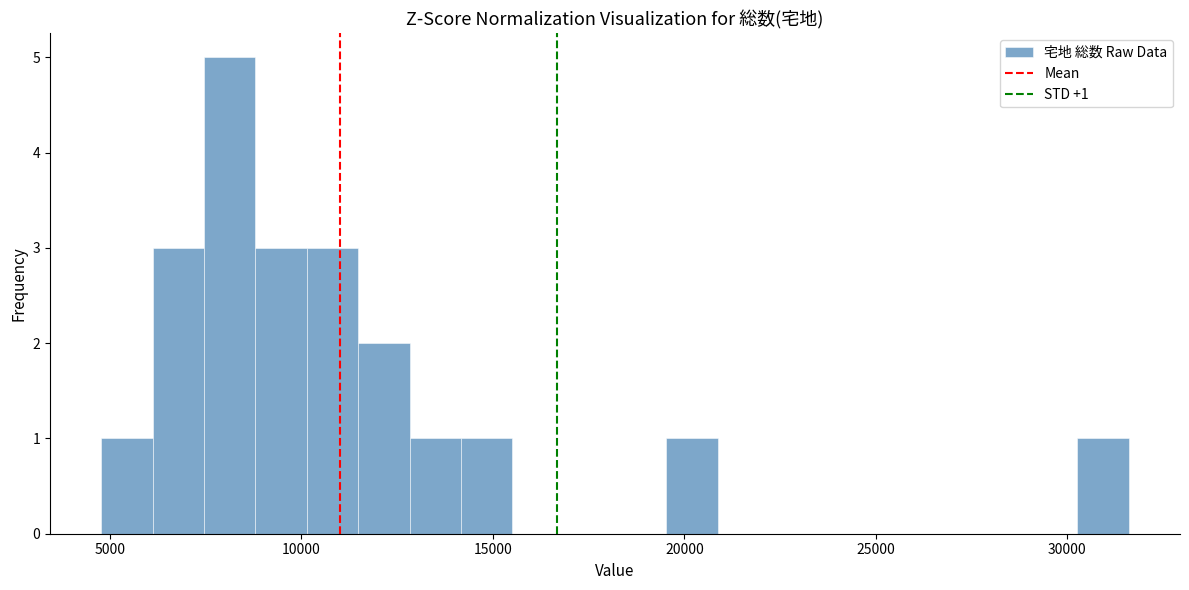

Around what value on the x-axis is the tallest bar? Give the approximate position of its centre, as read against the axis.

8000